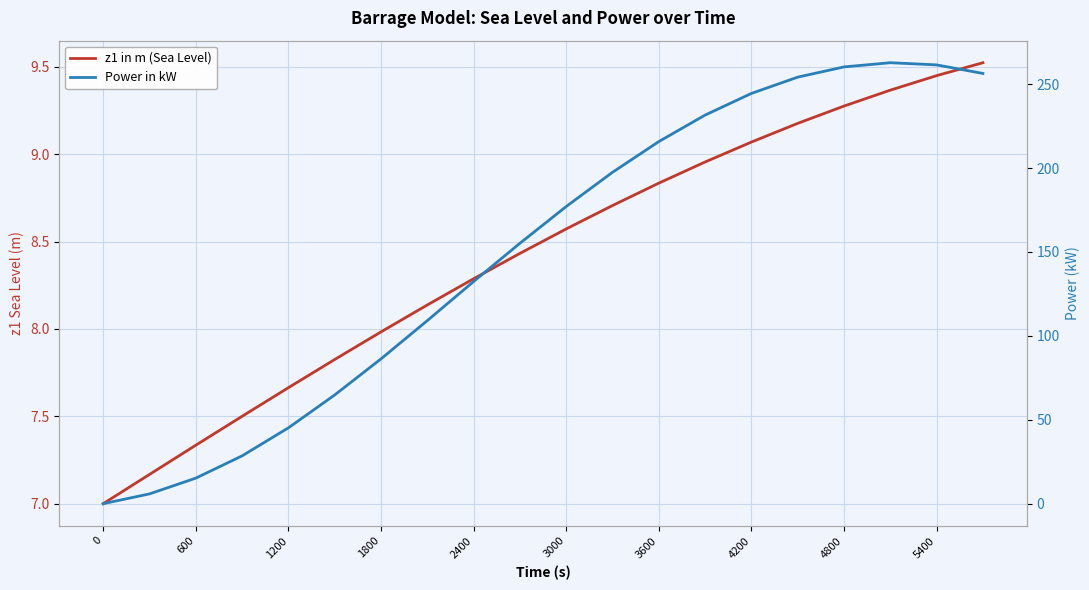

What is the difference between the maximum and second lowest values in the Power in kW series?

257.0